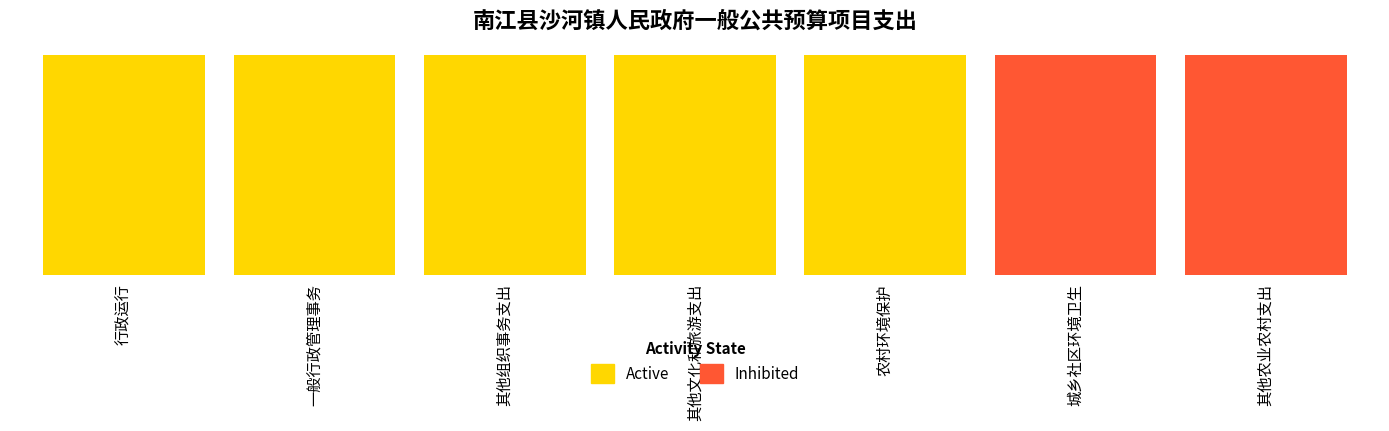

Reading right to left, what are all the values shown in this chart?

Active: 其他农业农村支出=87.1	城乡社区环境卫生=27.6	农村环境保护=25.2	其他文化和旅游支出=4.0	其他组织事务支出=5.6	一般行政管理事务=186.3	行政运行=48.2
Inhibited: 其他农业农村支出=47.5	城乡社区环境卫生=21.8	农村环境保护=8.0	其他文化和旅游支出=0.1	其他组织事务支出=22.6	一般行政管理事务=15.0	行政运行=33.9